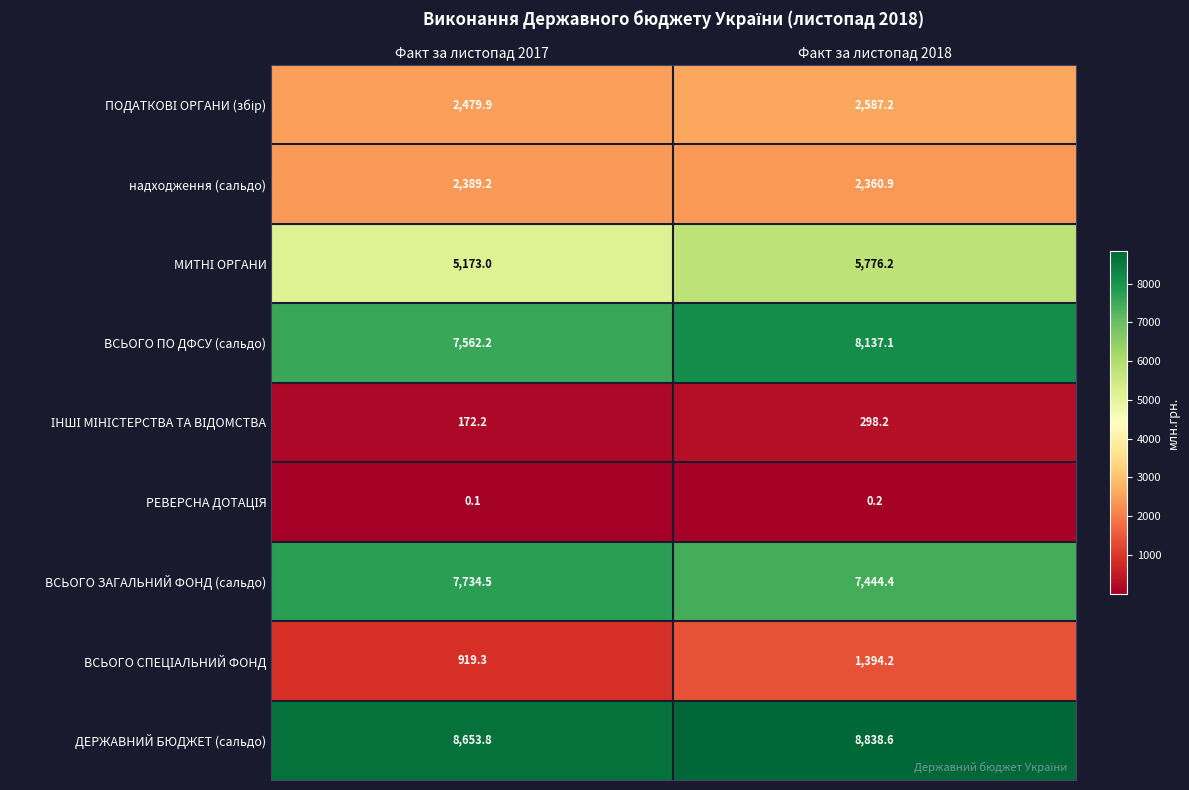

At how many categories does at least one series exceed 57?

2